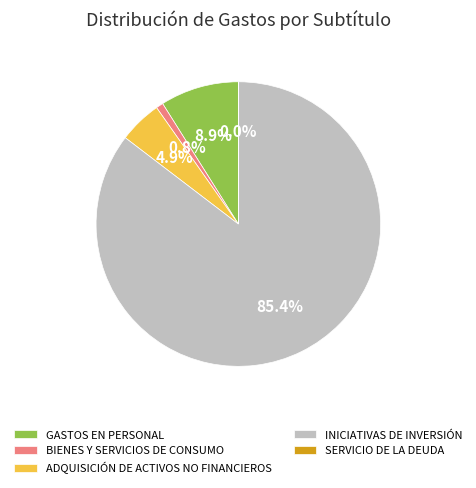

Which category accounts for the majority?

INICIATIVAS DE INVERSIÓN